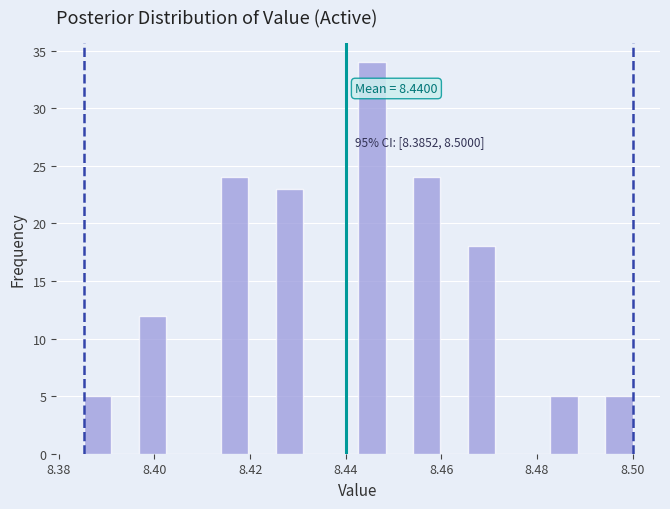

Read against the x-axis, roughly where is the centre of the tallest bar?

8.446